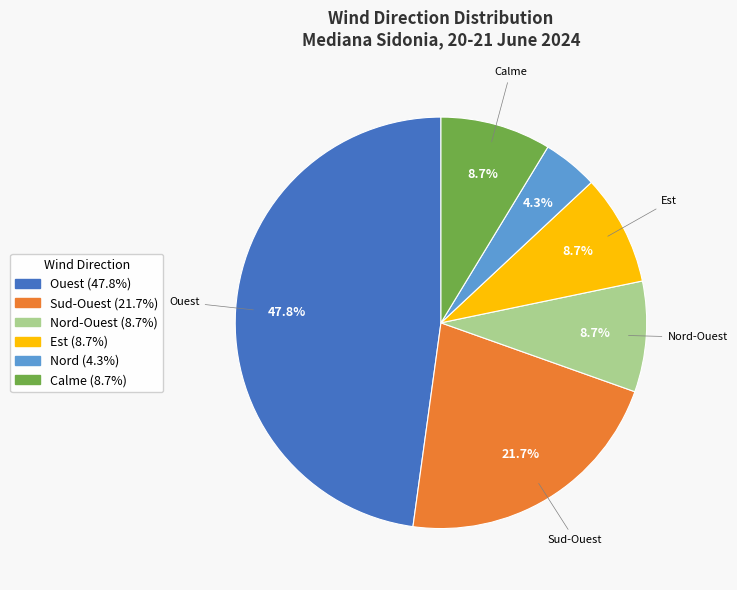

Is there any slice that represents more than half of the pie?

No